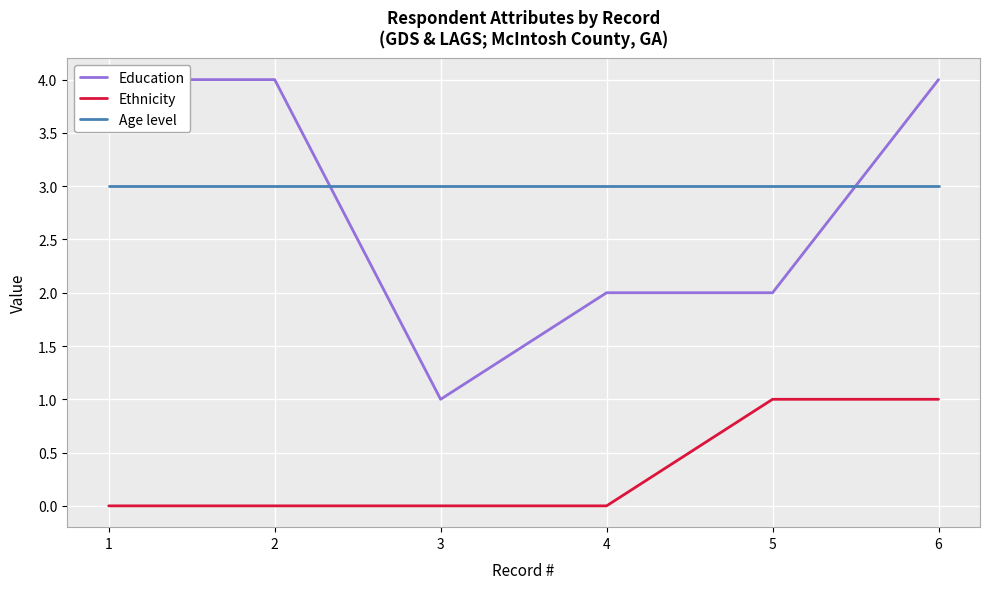

Where is Ethnicity nearest to the value 0?

1